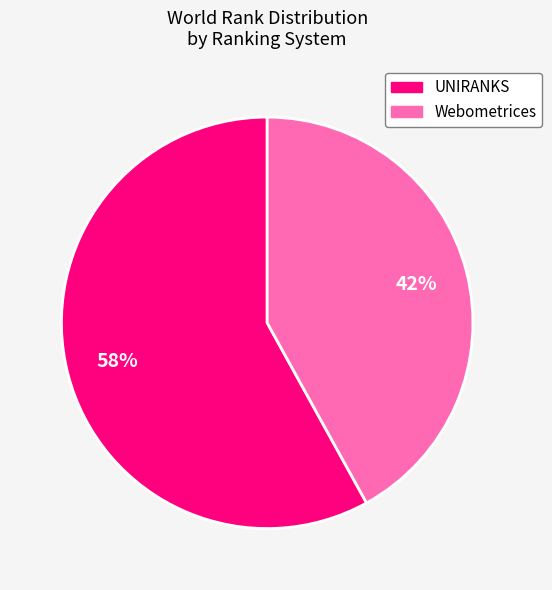

Does any single category account for the majority?

Yes